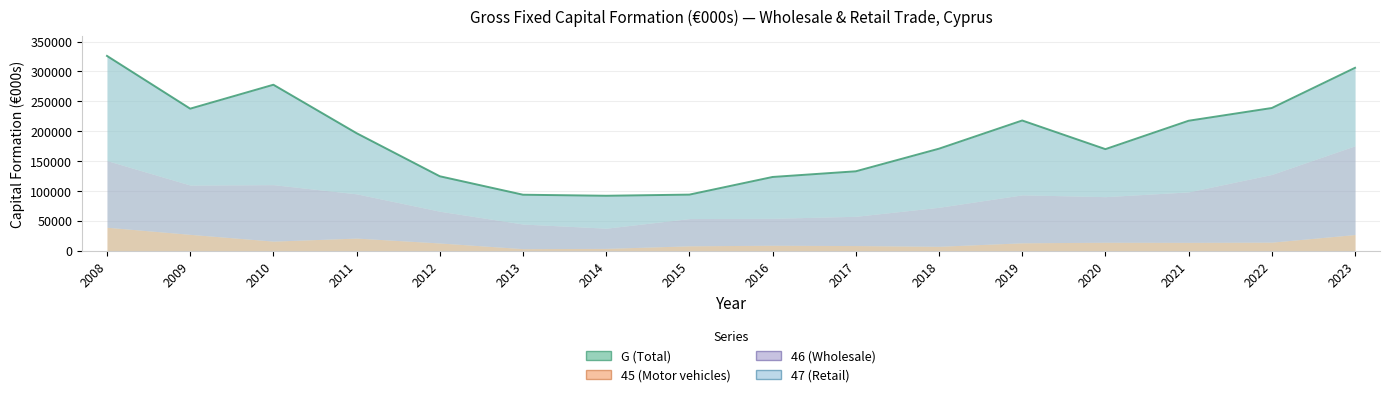

Reading right to left, extract all data points from this chart.

G (Total): 306123	238831	217511	169985	217928	170756	132884	123393	93855	91942	93669	124560	196664	277782	237726	326036
45 (Motor vehicles): 27040	14309	13958	14148	13191	7370	8560	9127	8142	3884	3399	12885	21090	16026	27329	39237
46 (Wholesale): 148584	113336	84442	76278	80244	65269	48982	45062	45596	33771	41175	53123	74020	94476	82497	111561
47 (Retail): 130499	111186	119111	79559	124493	98117	75342	69204	40117	54287	49095	58552	101554	167280	127900	175238